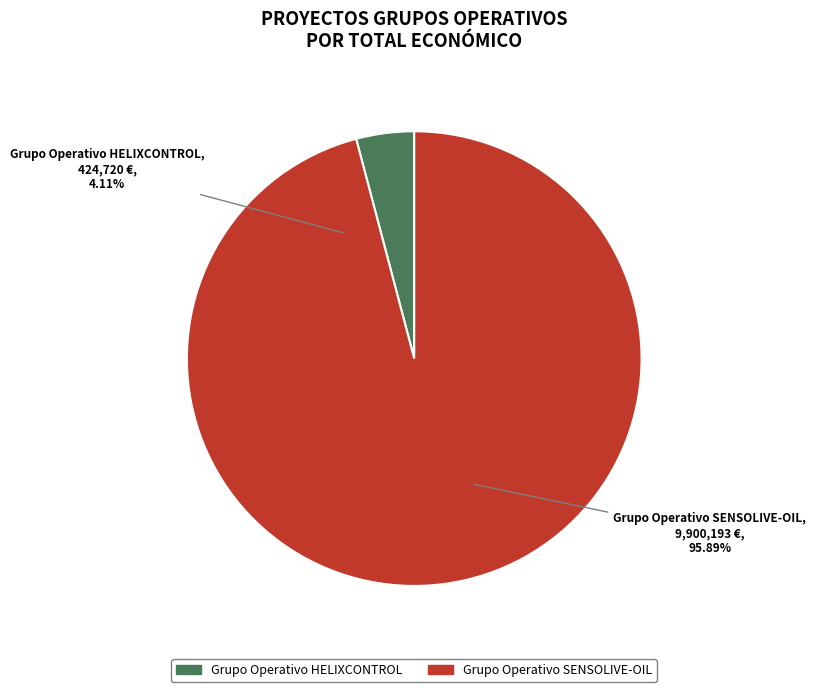

What is the change in value from Grupo Operativo HELIXCONTROL to Grupo Operativo SENSOLIVE-OIL?

+9475473